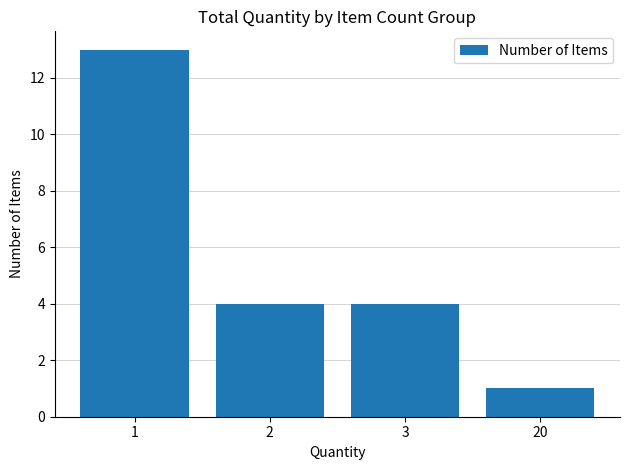

Reading right to left, what are all the values shown in this chart?

1	4	4	13